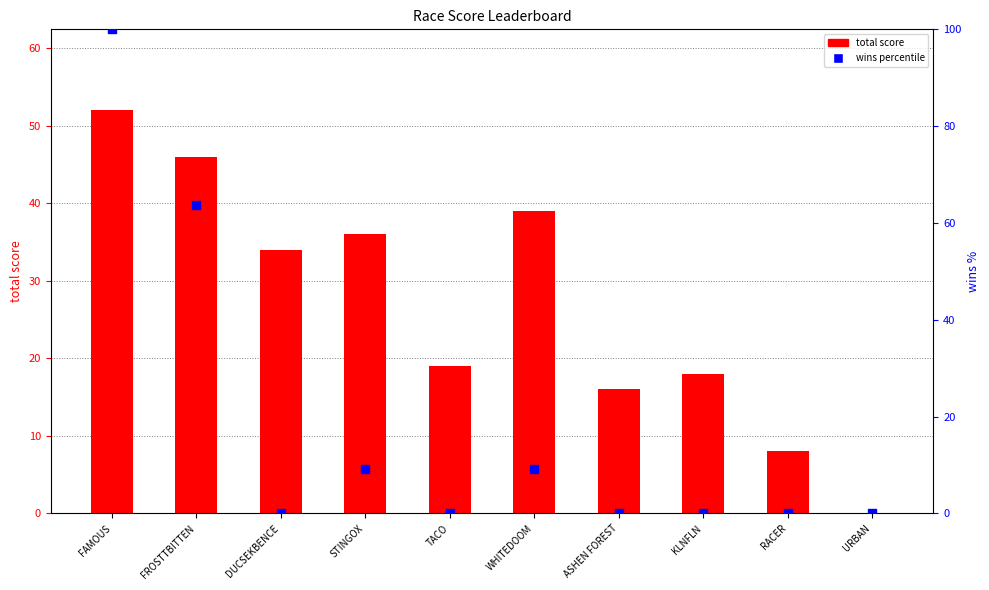

At which category is the sum across all series the highest?

FAMOUS